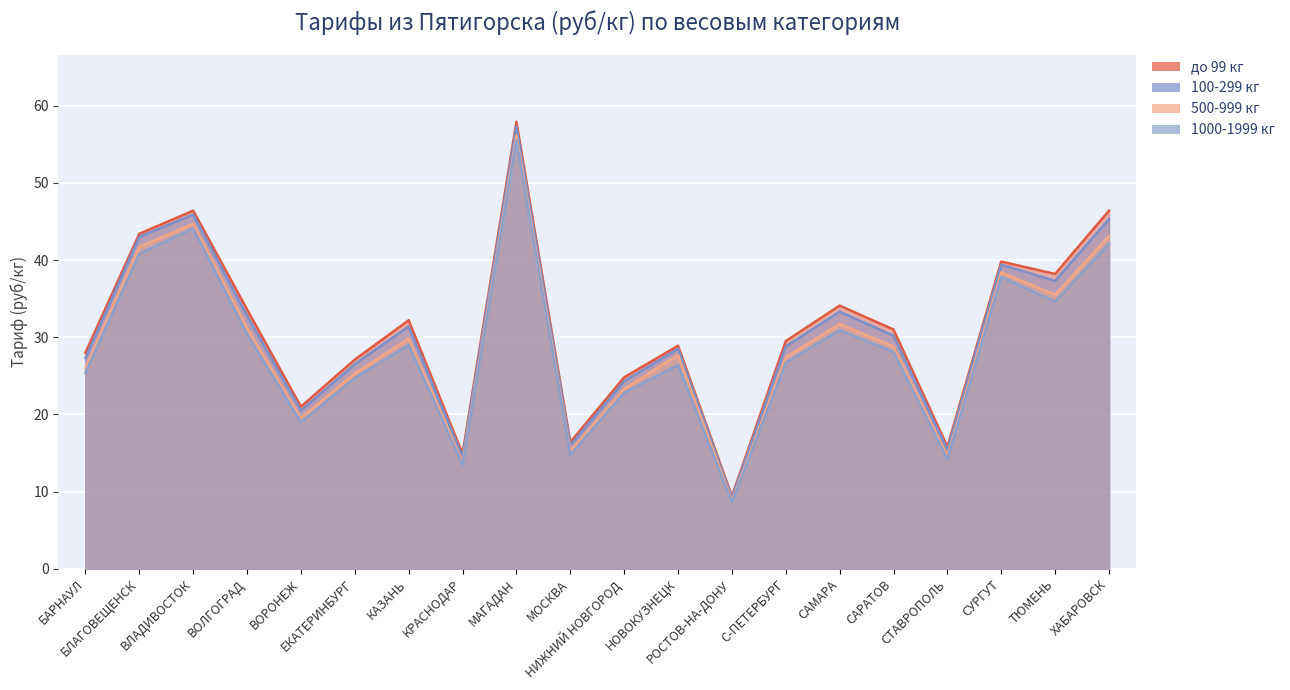

Which series changed the most between ВОРОНЕЖ and НОВОКУЗНЕЦК?

500-999 кг